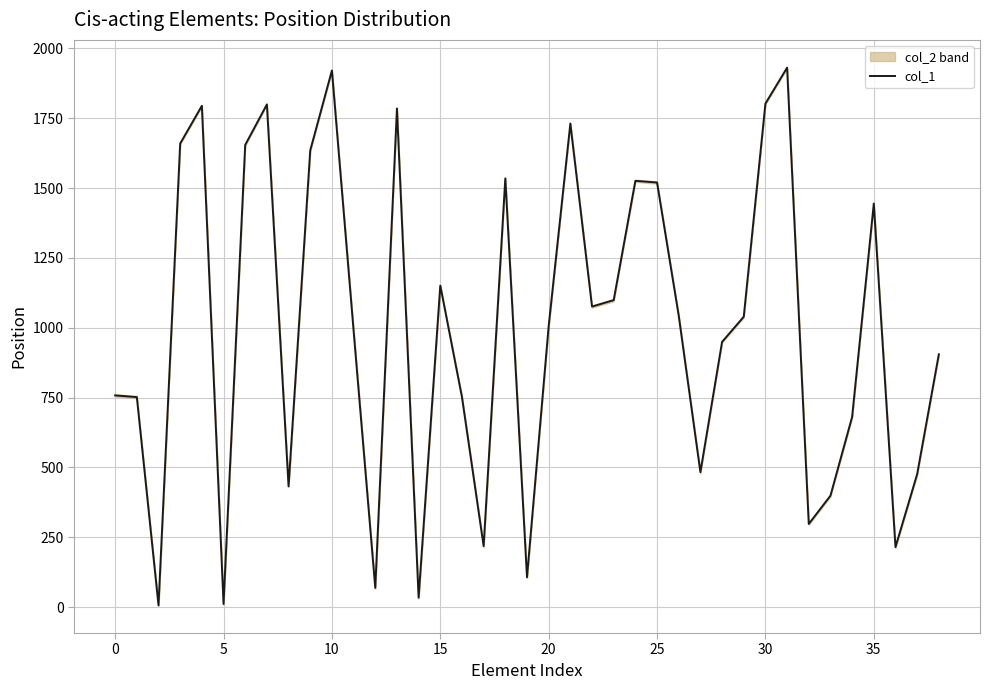

Is it true that the value at 36 is 215.0?

True